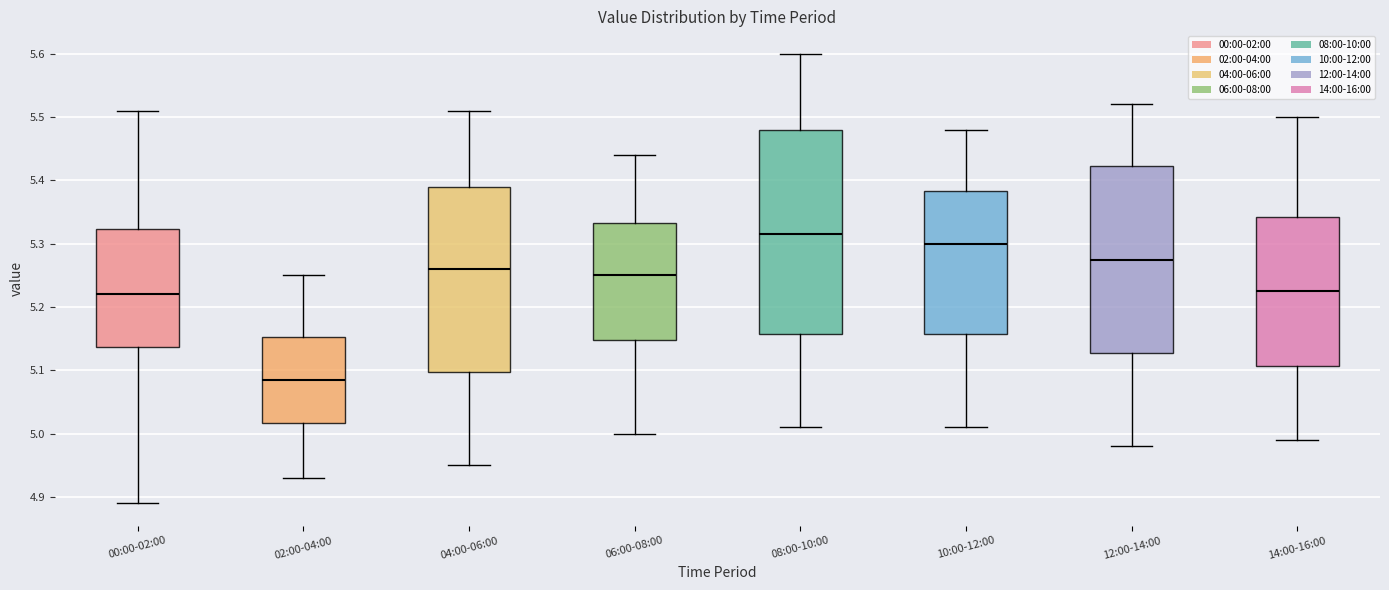

Where is the lower edge of the box for 02:00-04:00 on the y-axis? The values are not printed on the chart, so give them approximately, as read against the axis.

5.02